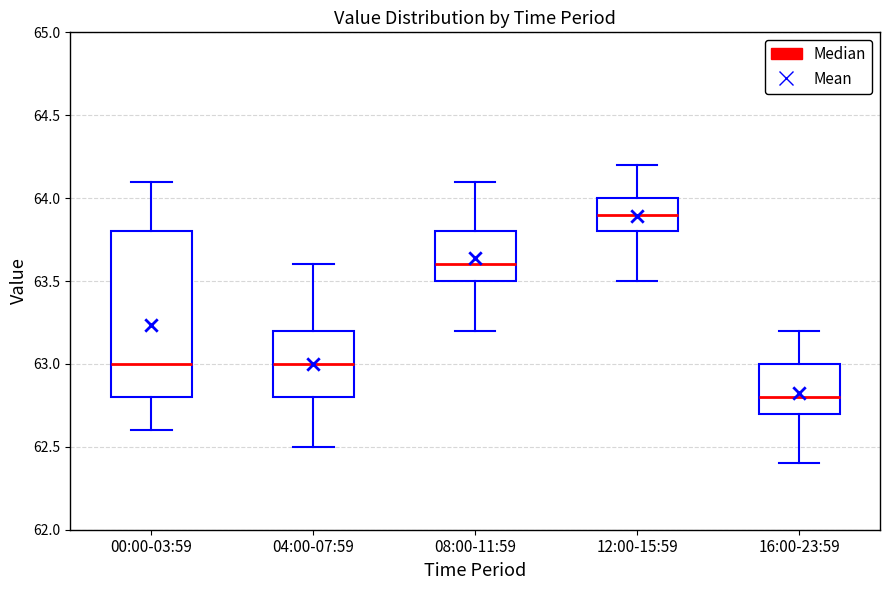

Reading left to right, read every box against the y-axis: the position of its median line, the range the box covers, and the ends of its whiskers. The values are not printed on the chart, so give them approximately, as read against the axis.

00:00-03:59: median 63.0, box 62.8 to 63.8, whiskers 62.6 to 64.1
04:00-07:59: median 63.0, box 62.8 to 63.2, whiskers 62.5 to 63.6
08:00-11:59: median 63.6, box 63.5 to 63.8, whiskers 63.2 to 64.1
12:00-15:59: median 63.9, box 63.8 to 64.0, whiskers 63.5 to 64.2
16:00-23:59: median 62.8, box 62.7 to 63.0, whiskers 62.4 to 63.2